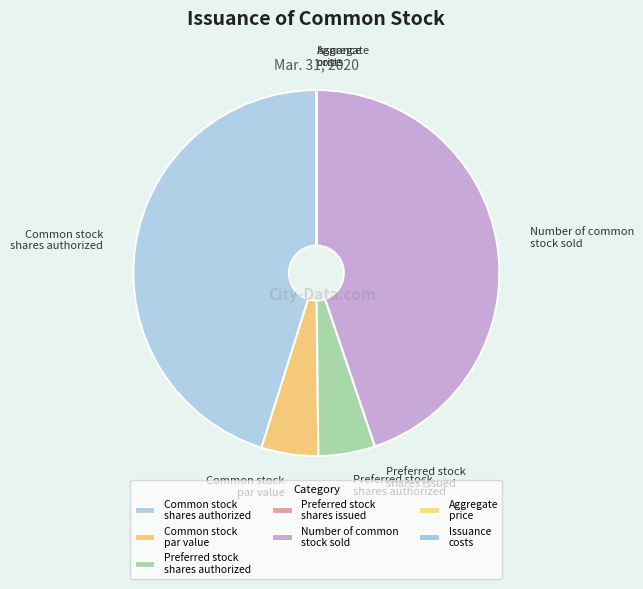

Is it true that Common stock shares authorized is 45% of the pie?

True